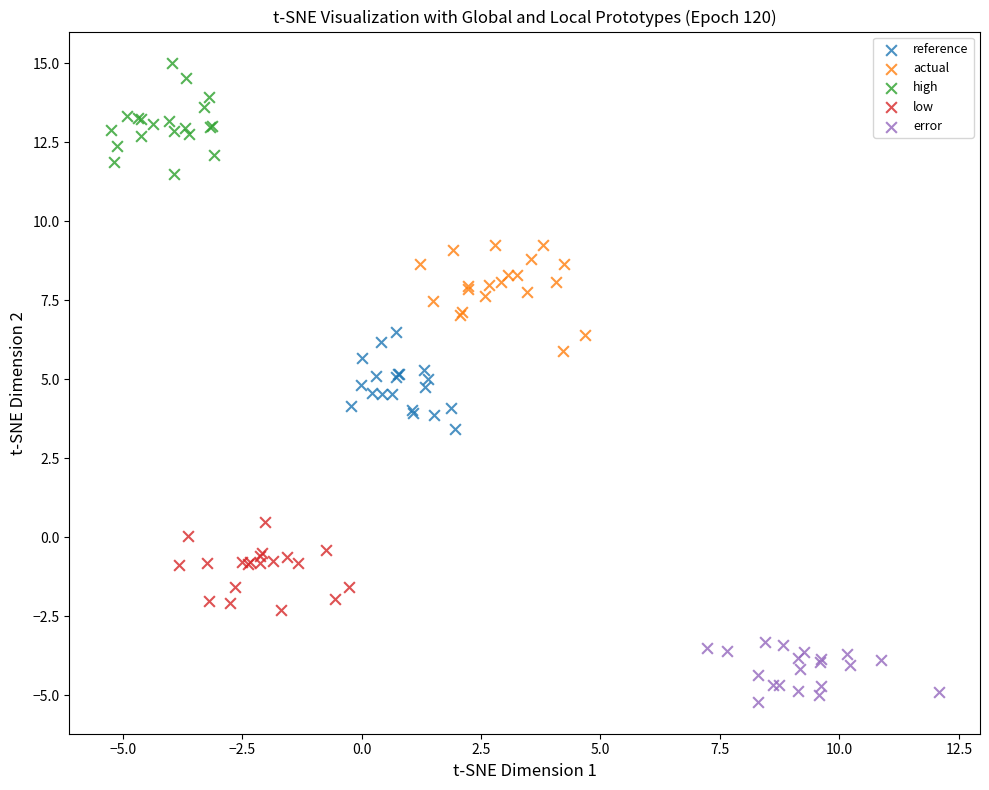

What are all the series names shown in the legend?

reference, actual, high, low, error